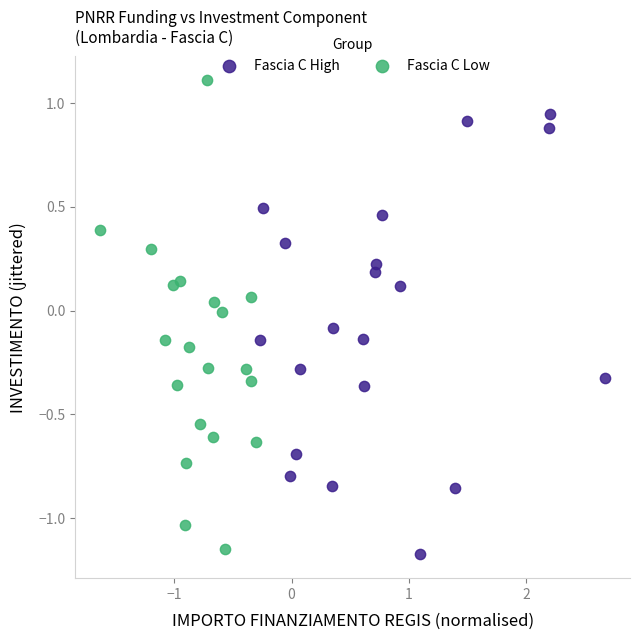

Which series reaches the maximum Y coordinate?

Fascia C Low